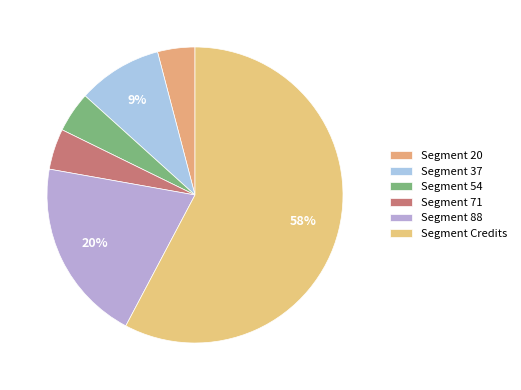

Count the number of slices in the pie.

6